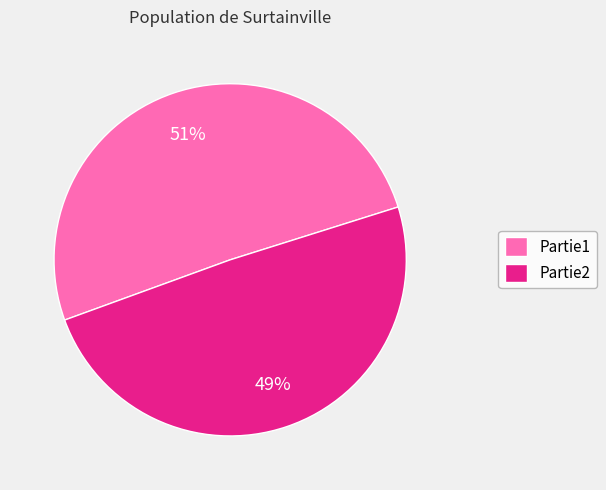

Do Partie2 and Partie1 together represent more than half of the pie?

Yes